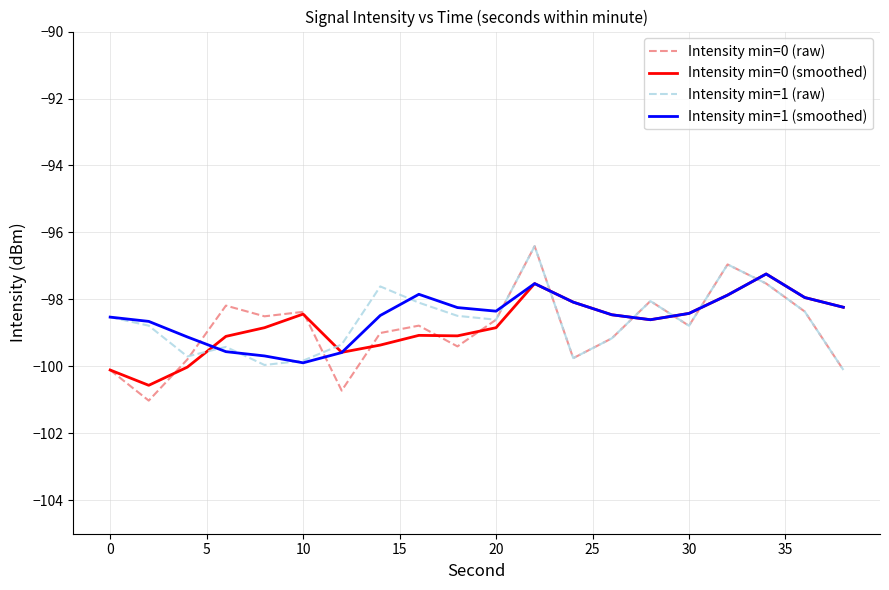

What is the smallest value displayed?

-101.0